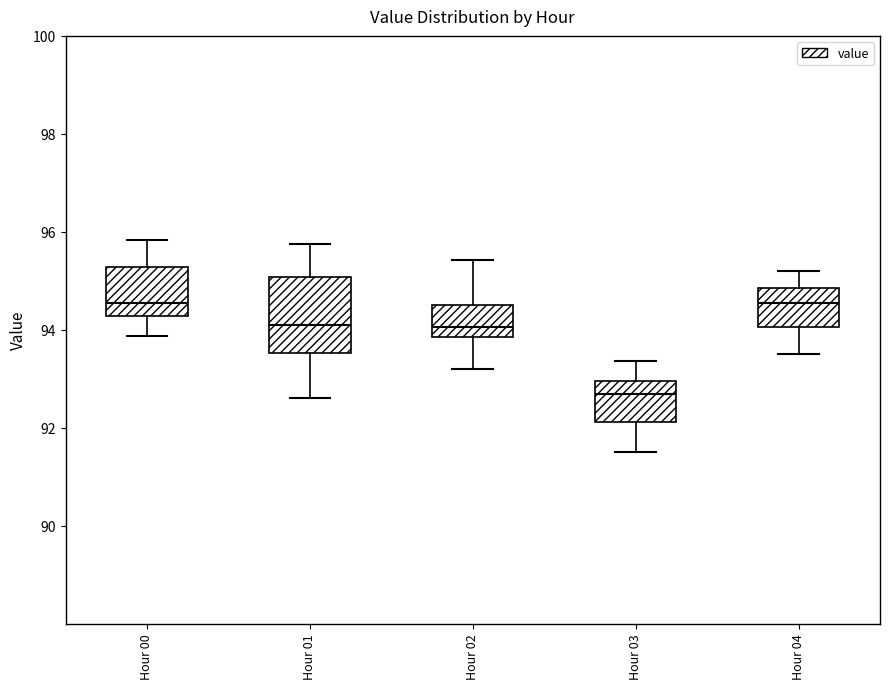

Comparing the boxes themselves (not the whiskers), which one is the tallest?

Hour 01